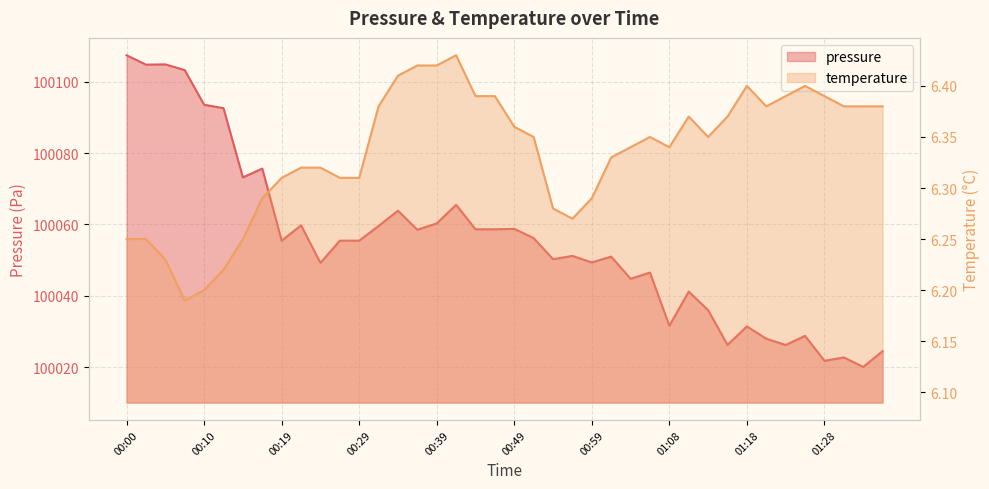

Between 00:44 and 00:46, which series saw the biggest shift?

pressure